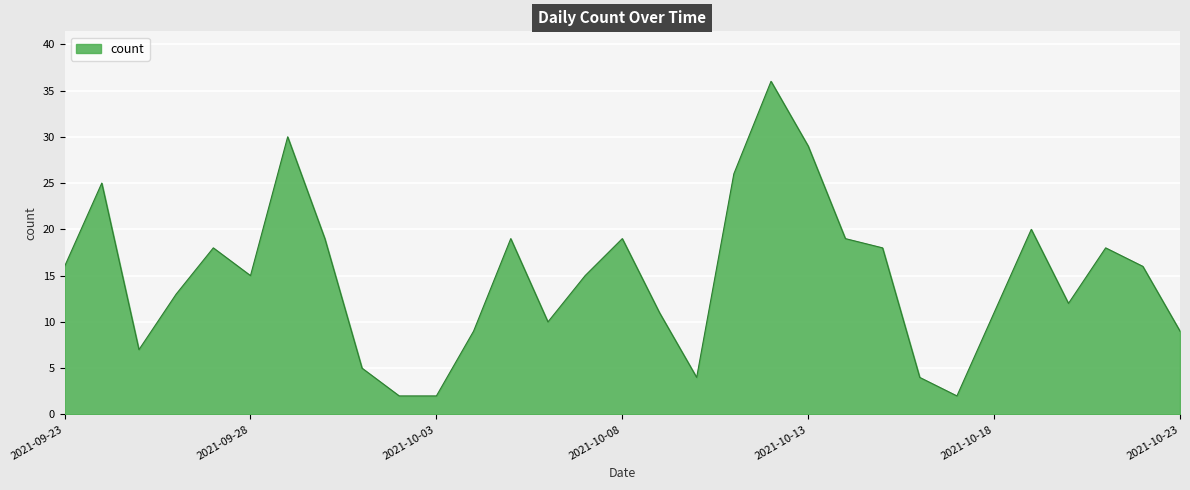

What is the difference between the maximum and minimum values?

34